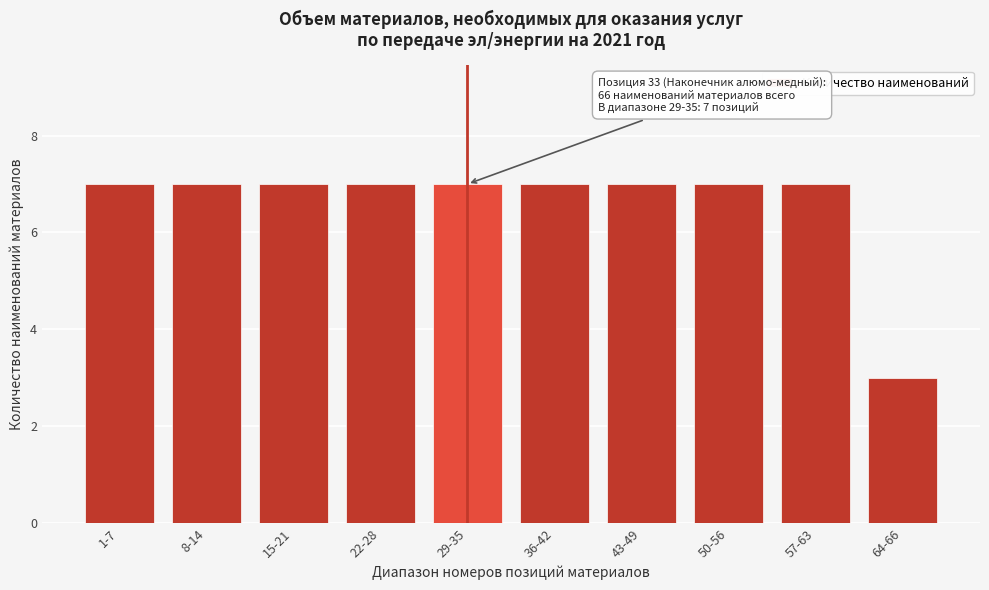

Reading right to left, transcribe all the data shown in this chart.

3	7	7	7	7	7	7	7	7	7